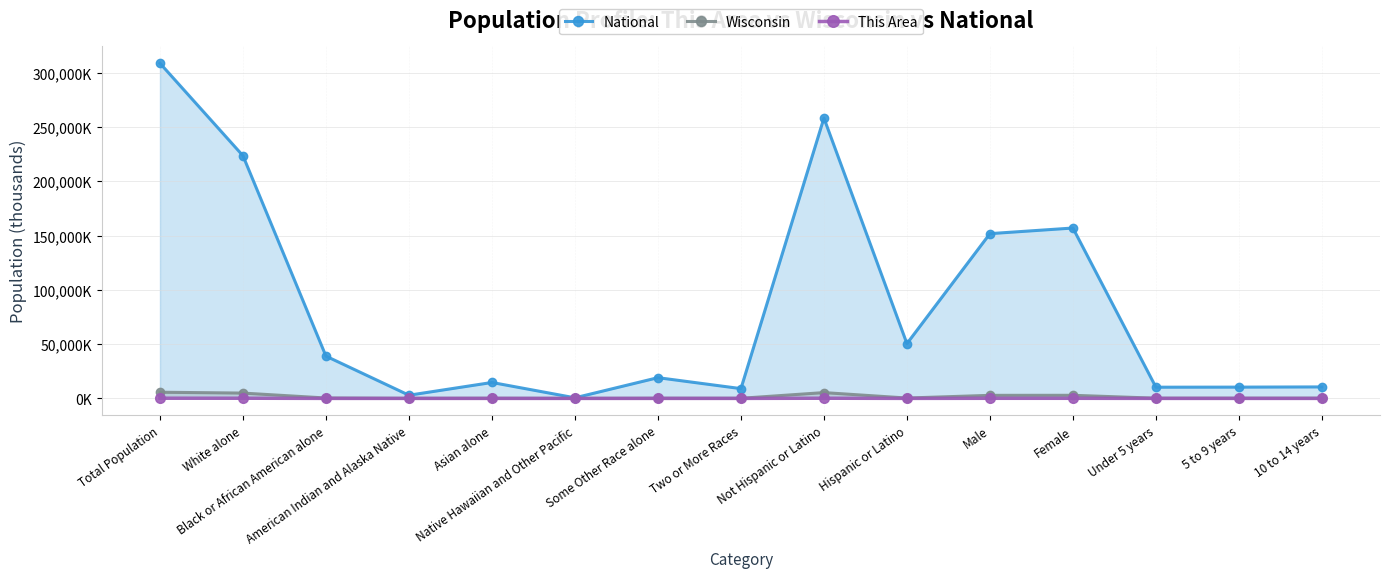

How many data points in National are less than 19107?

7